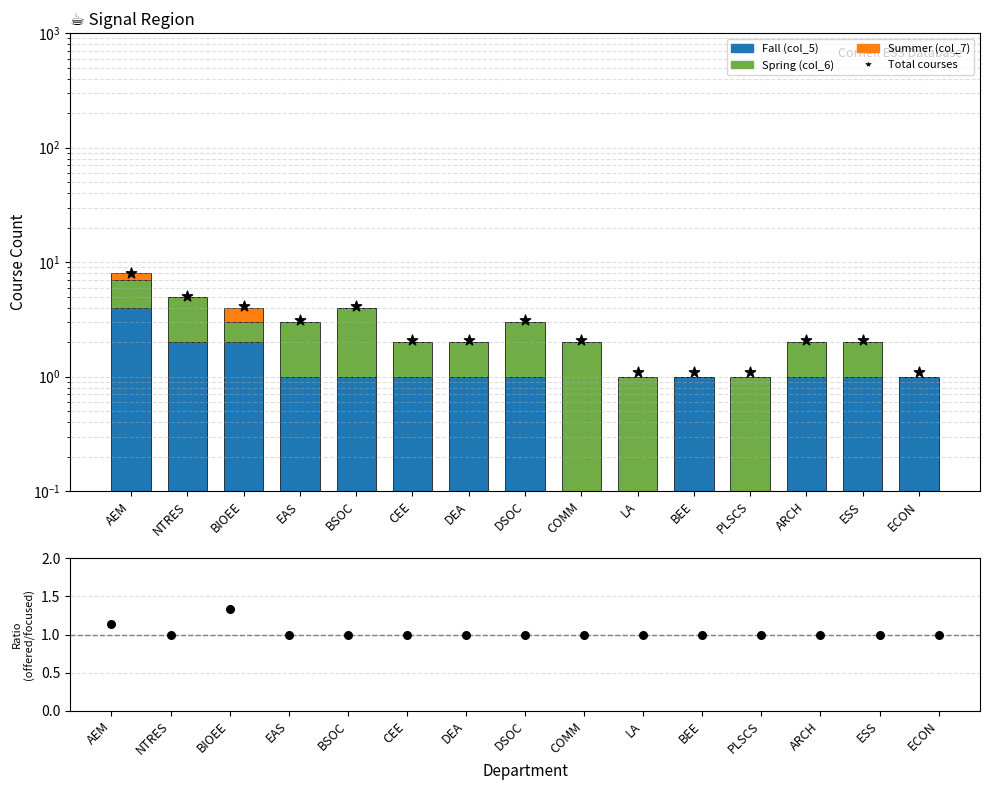

Which series has the largest Y range (max minus min)?

Total courses